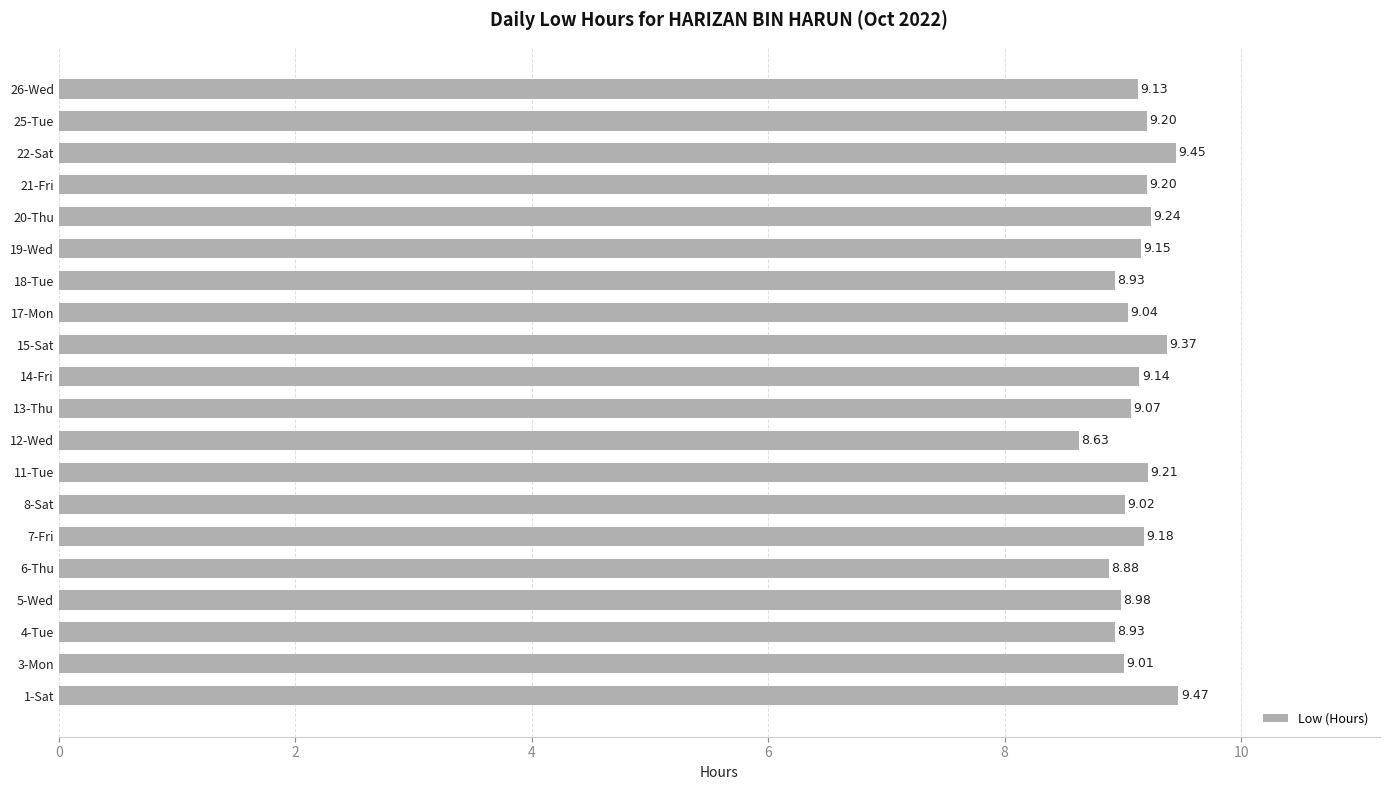

What is the change in value from 7-Fri to 15-Sat?

+0.2